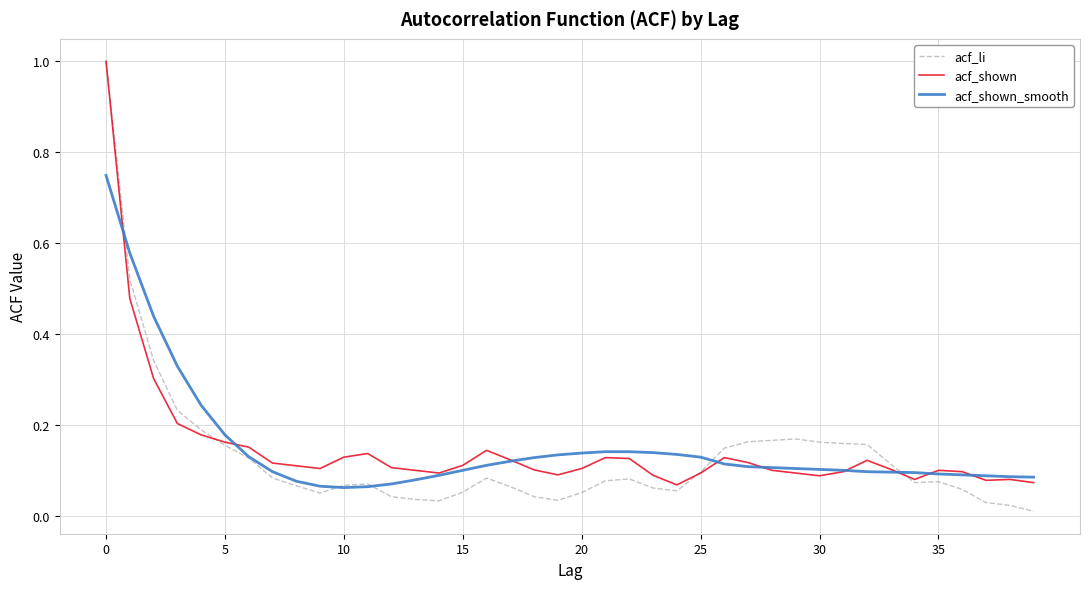

What is the greatest value displayed?

1.0